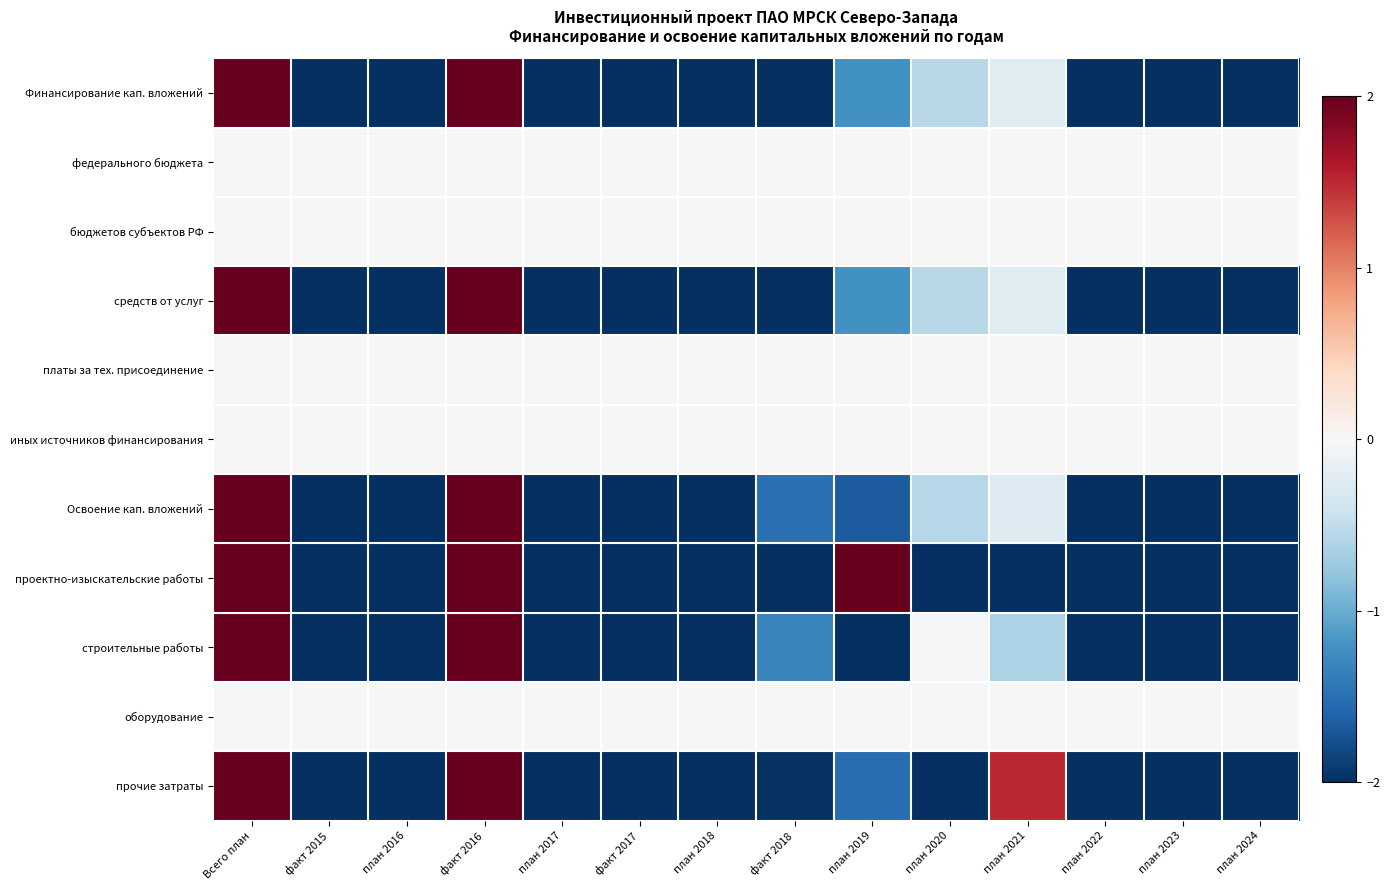

Rank the series at план 2021 from highest to lowest value.

прочие затраты, федерального бюджета, бюджетов субъектов РФ, платы за тех. присоединение, иных источников финансирования, оборудование, Финансирование кап. вложений, средств от услуг, Освоение кап. вложений, строительные работы, проектно-изыскательские работы